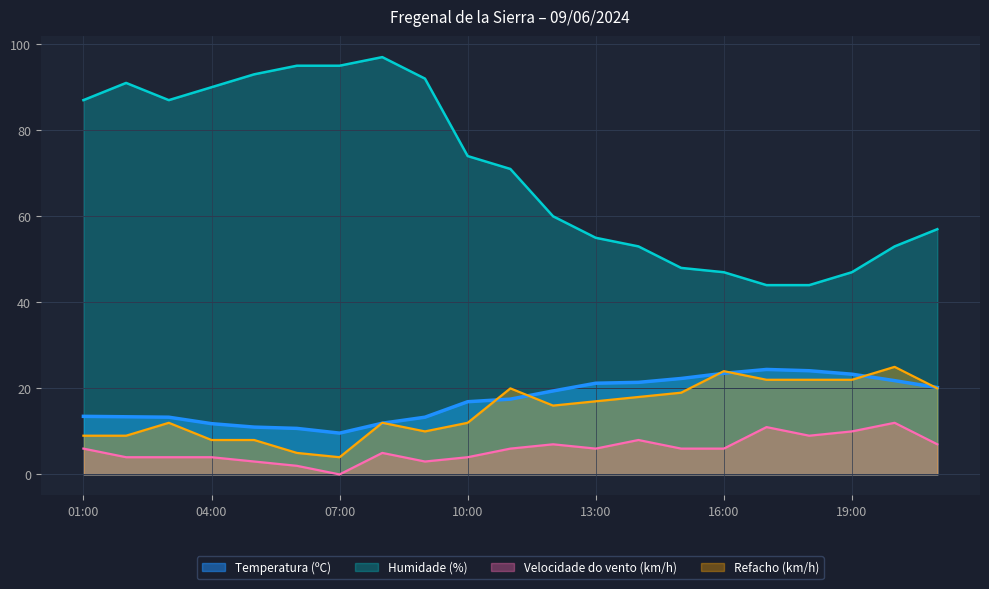

What is the difference between the maximum and second lowest values in the Velocidade do vento (km/h) series?

10.0